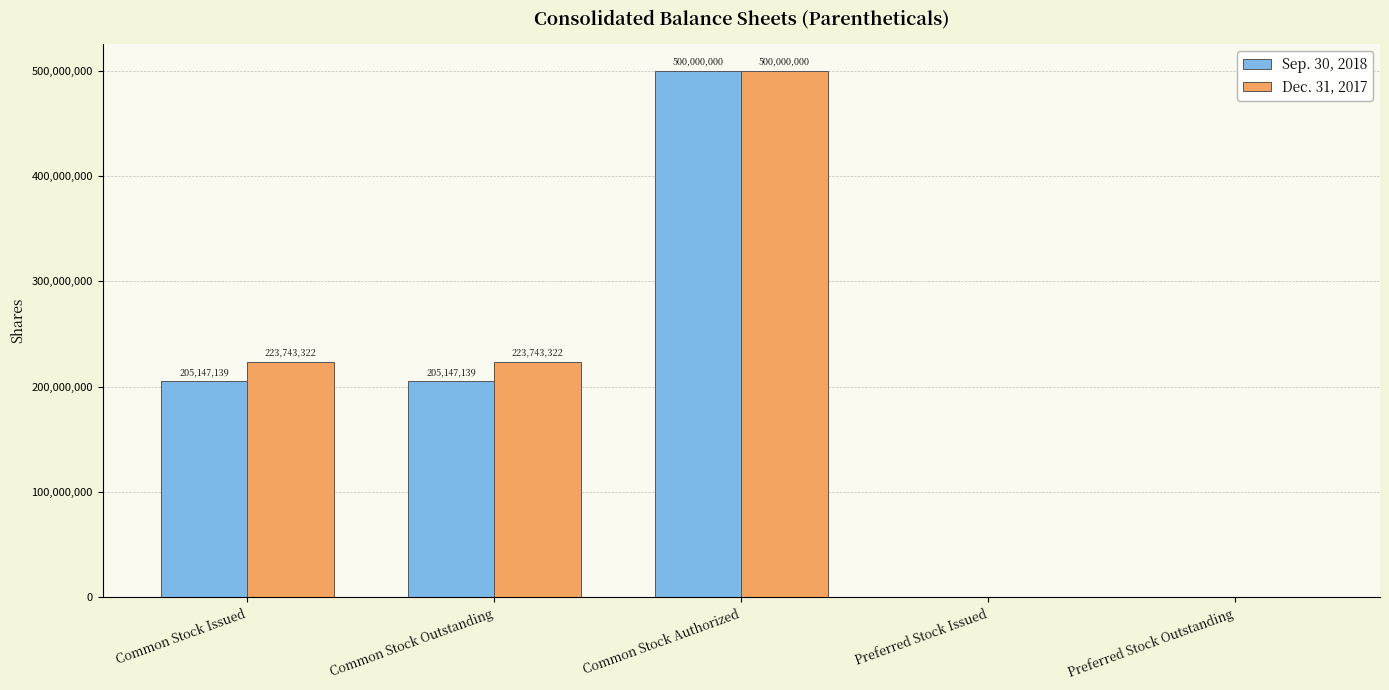

How many Dec. 31, 2017 values are between 0 and 223743322?

4